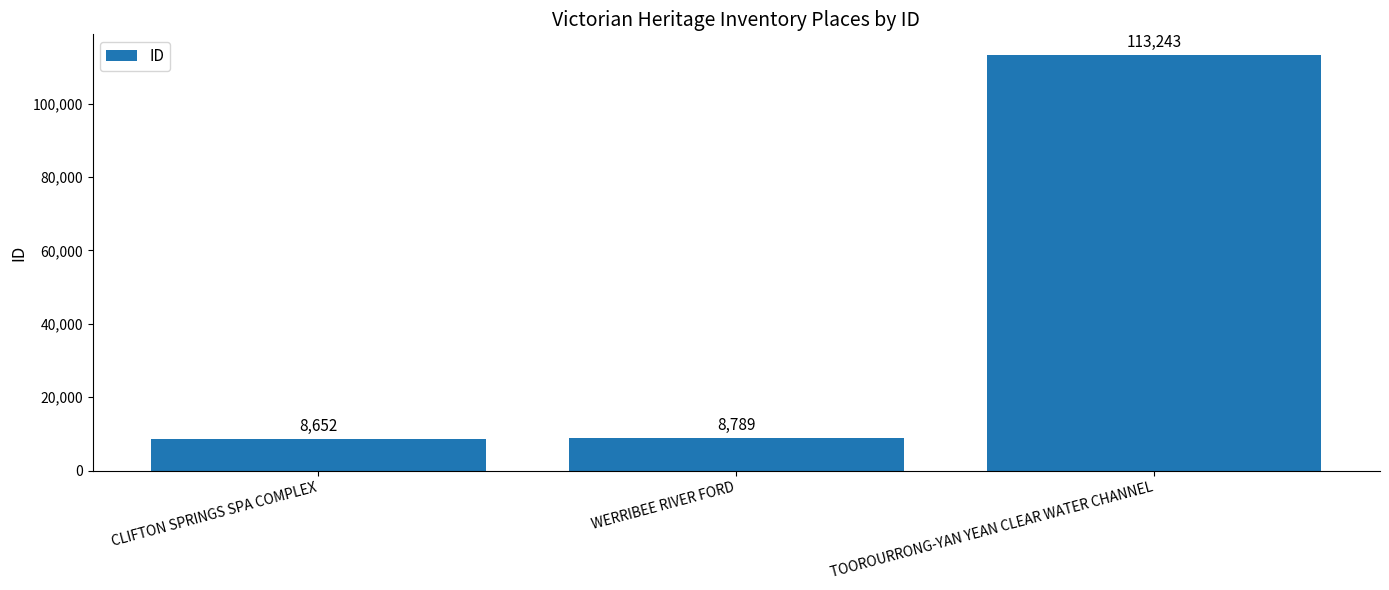

True or false: the data shows 113243 at TOOROURRONG-YAN YEAN CLEAR WATER CHANNEL.

True